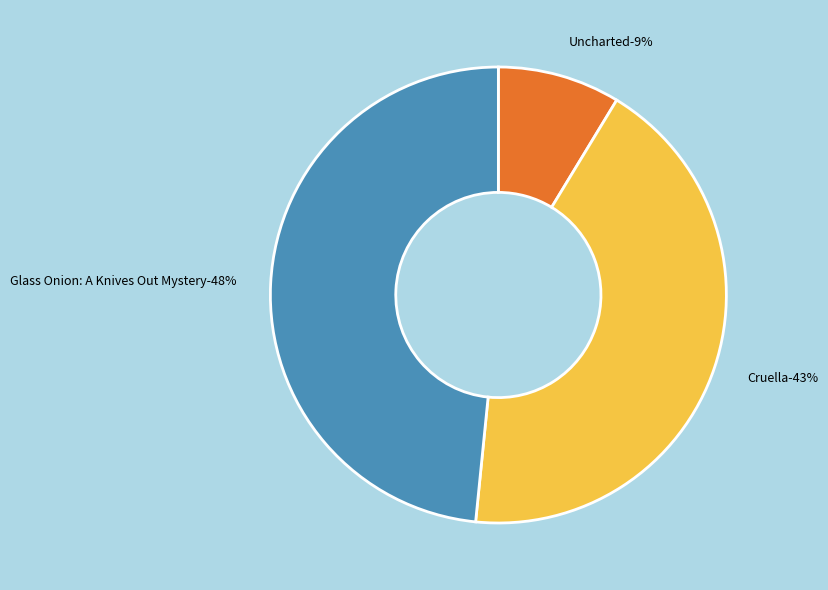

Approximately how many times larger is the value at Uncharted compared to Glass Onion: A Knives Out Mystery?

0.2